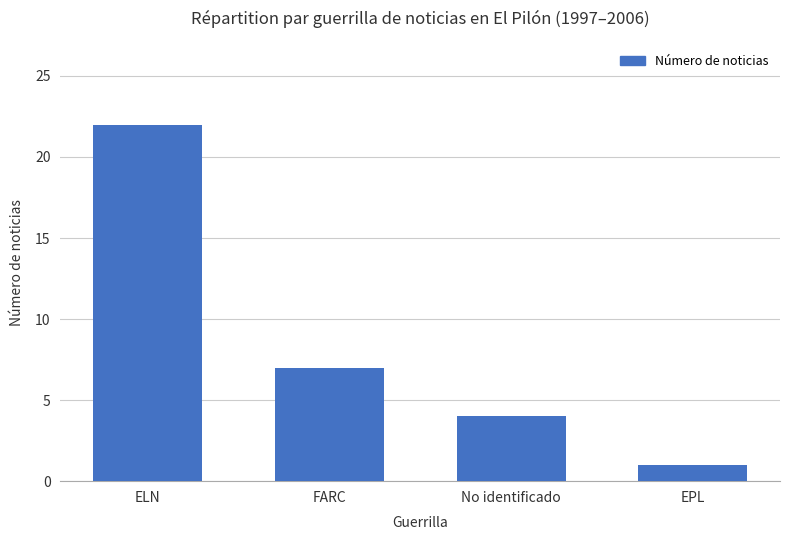

What is the difference between the values at No identificado and EPL?

3